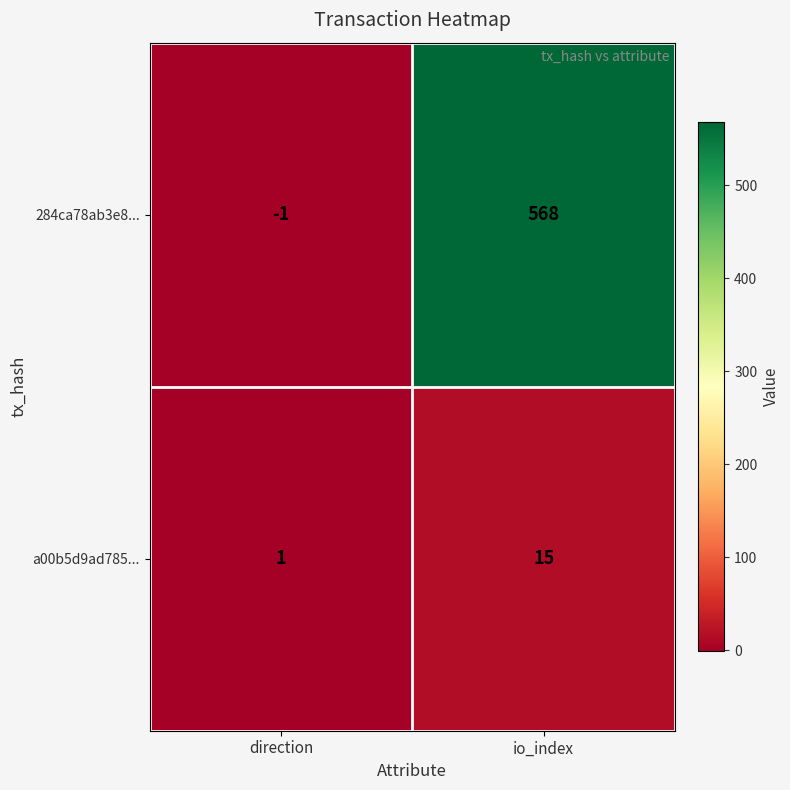

Rank the series at io_index from lowest to highest value.

a00b5d9ad785..., 284ca78ab3e8...